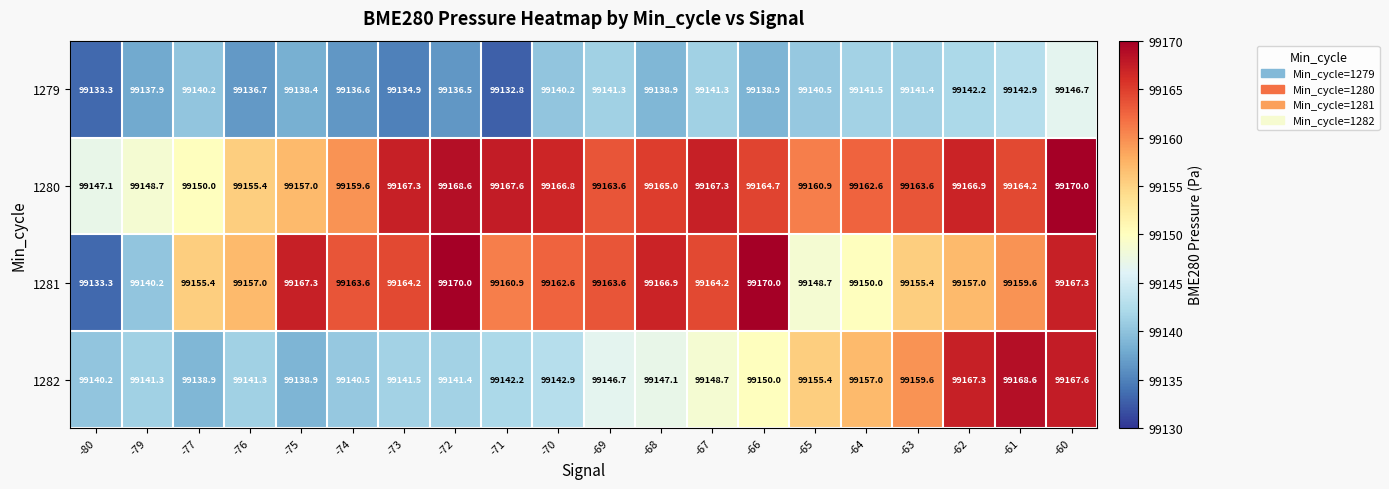

What is the average value of the 1281 series?

99158.9